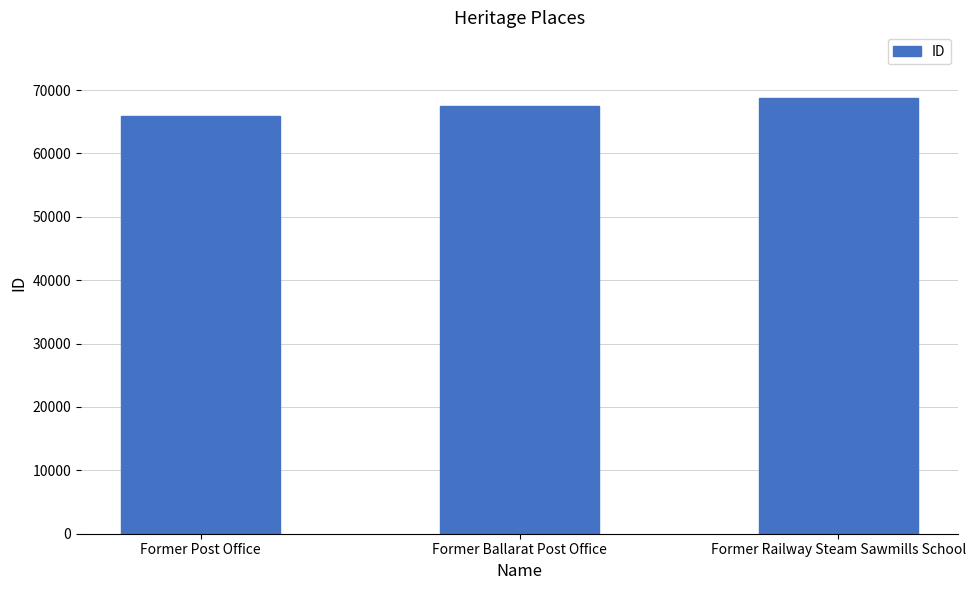

What is the average value?

67400